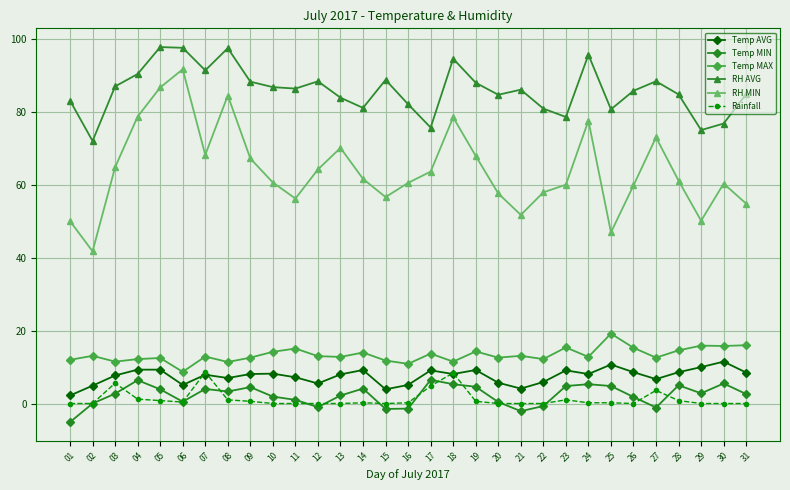

The value of RH MIN at 24 is 33.4. True or false?

False